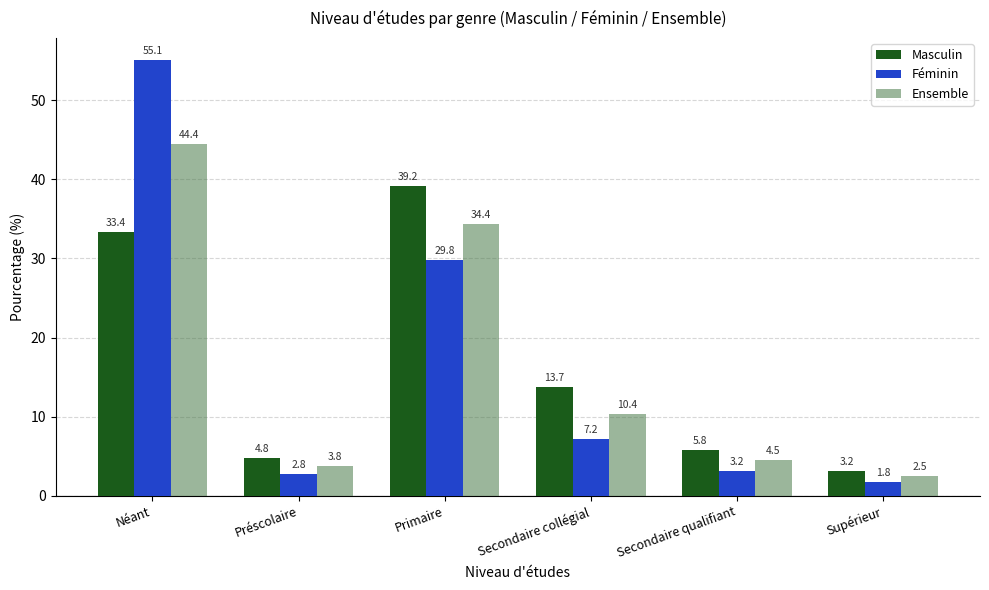

Reading right to left, what are all the values shown in this chart?

Masculin: Supérieur=3.2	Secondaire qualifiant=5.8	Secondaire collégial=13.7	Primaire=39.2	Préscolaire=4.8	Néant=33.4
Féminin: Supérieur=1.8	Secondaire qualifiant=3.2	Secondaire collégial=7.2	Primaire=29.8	Préscolaire=2.8	Néant=55.1
Ensemble: Supérieur=2.5	Secondaire qualifiant=4.5	Secondaire collégial=10.4	Primaire=34.4	Préscolaire=3.8	Néant=44.4